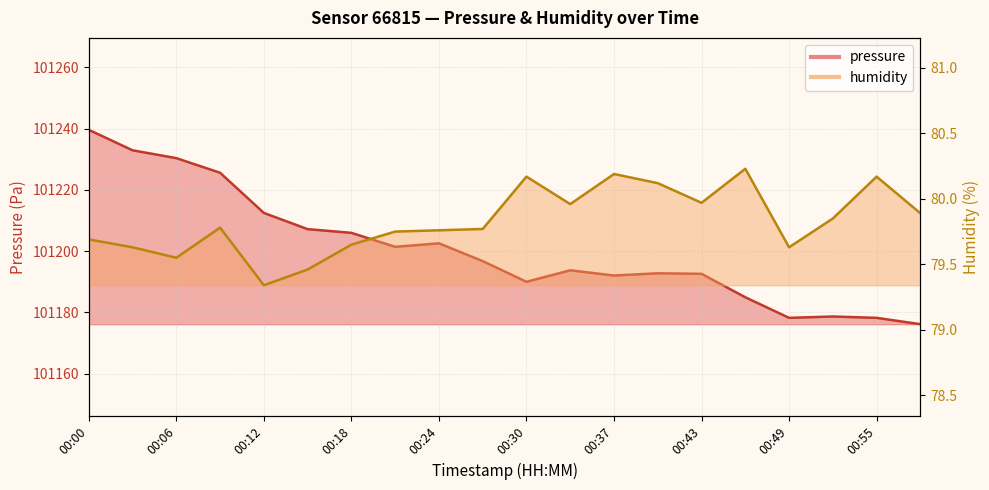

Is the value of humidity at 00:40 greater than the value of pressure at 00:06?

No